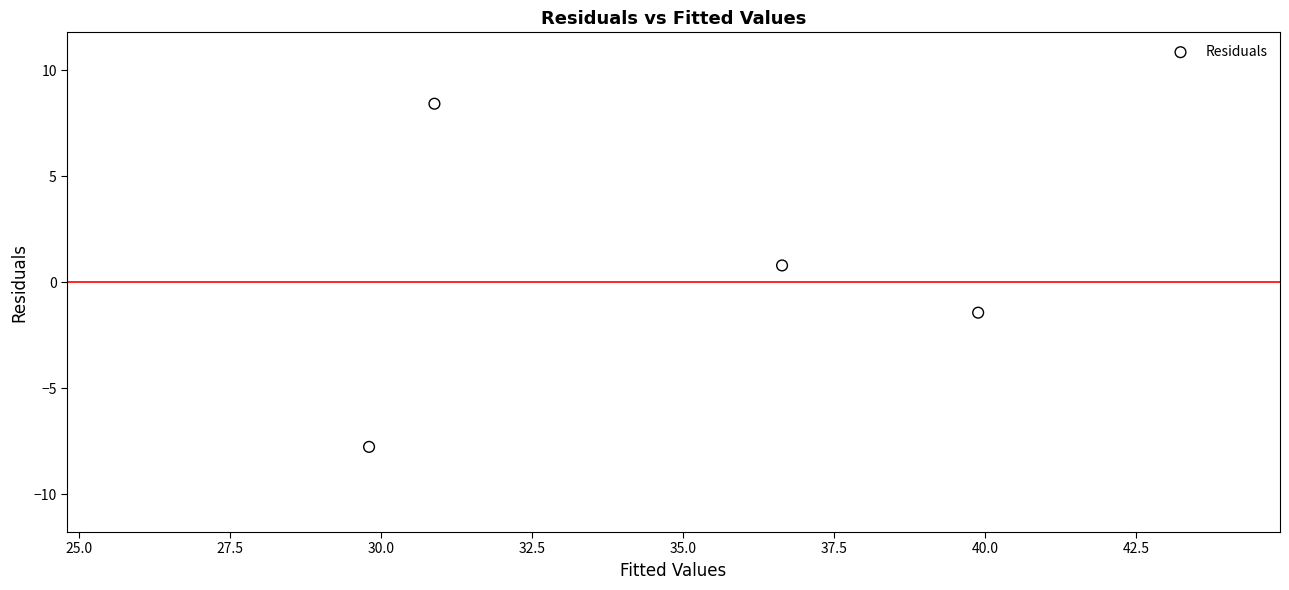

What Y value in the scatter plot is closest to 0?

0.8